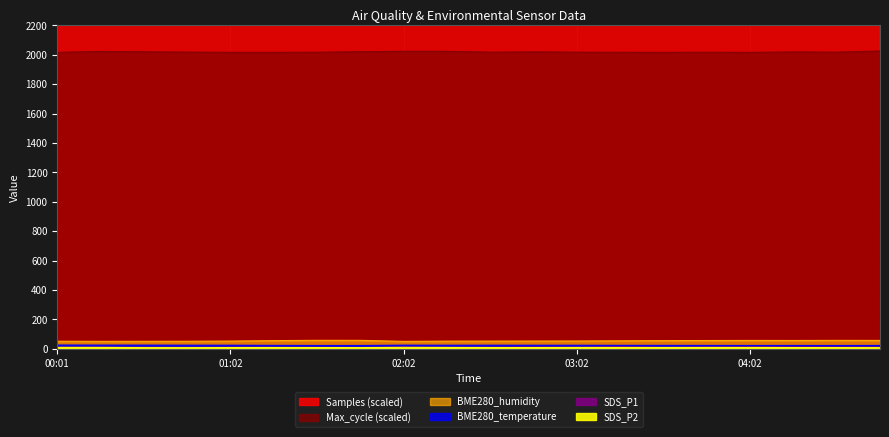

At 03:02, list the series in order from smallest to largest.

SDS_P2, SDS_P1, BME280_temperature, BME280_humidity, Max_cycle, Samples